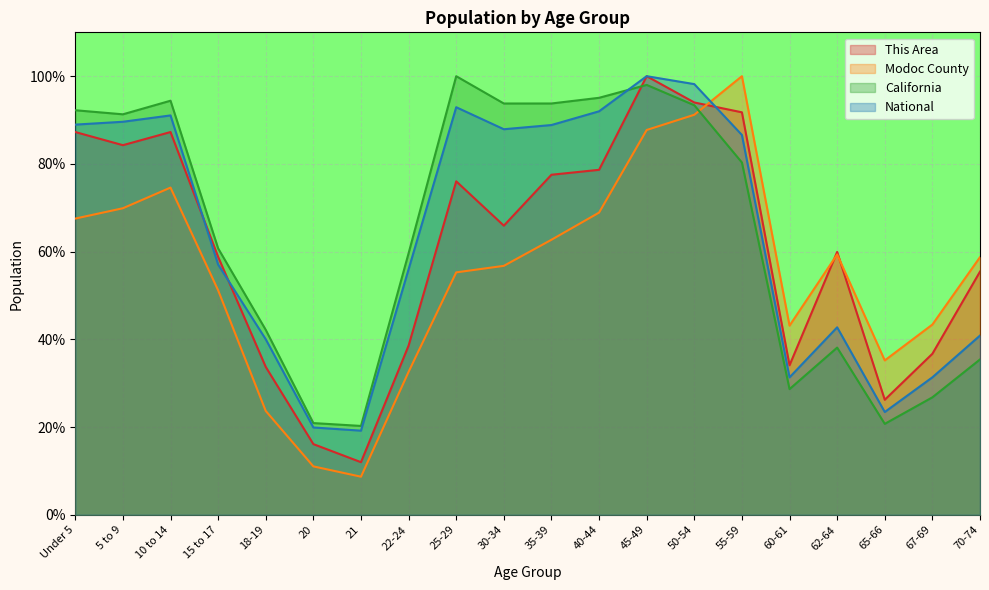

Reading left to right, list all the values displayed in this chart.

This Area: Under 5=87.3	5 to 9=84.3	10 to 14=87.3	15 to 17=58.8	18-19=33.7	20=16.1	21=12.0	22-24=38.6	25-29=76.0	30-34=65.9	35-39=77.5	40-44=78.7	45-49=100.0	50-54=94.0	55-59=91.8	60-61=34.1	62-64=59.9	65-66=26.2	67-69=36.7	70-74=55.4
Modoc County: Under 5=67.5	5 to 9=69.9	10 to 14=74.6	15 to 17=51.2	18-19=23.7	20=11.0	21=8.7	22-24=32.6	25-29=55.3	30-34=56.8	35-39=62.7	40-44=68.9	45-49=87.7	50-54=91.2	55-59=100.0	60-61=43.1	62-64=59.4	65-66=35.2	67-69=43.4	70-74=58.7
California: Under 5=92.2	5 to 9=91.3	10 to 14=94.4	15 to 17=60.7	18-19=42.2	20=20.9	21=20.3	22-24=59.6	25-29=100.0	30-34=93.8	35-39=93.8	40-44=95.1	45-49=98.0	50-54=93.4	55-59=80.3	60-61=28.7	62-64=38.1	65-66=20.7	67-69=26.8	70-74=35.4
National: Under 5=89.0	5 to 9=89.6	10 to 14=91.1	15 to 17=57.0	18-19=40.0	20=19.9	21=19.2	22-24=56.0	25-29=92.9	30-34=87.9	35-39=88.9	40-44=92.0	45-49=100.0	50-54=98.2	55-59=86.6	60-61=31.3	62-64=42.7	65-66=23.4	67-69=31.3	70-74=40.9